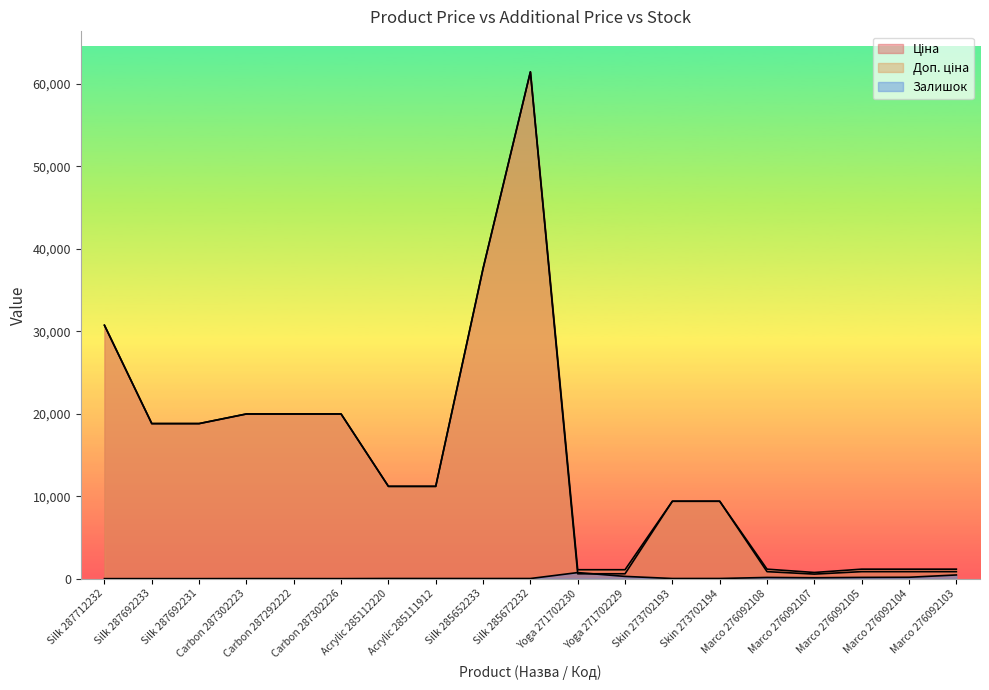

Is it true that Доп. ціна equals 25114.4 at Silk 287692231?

False